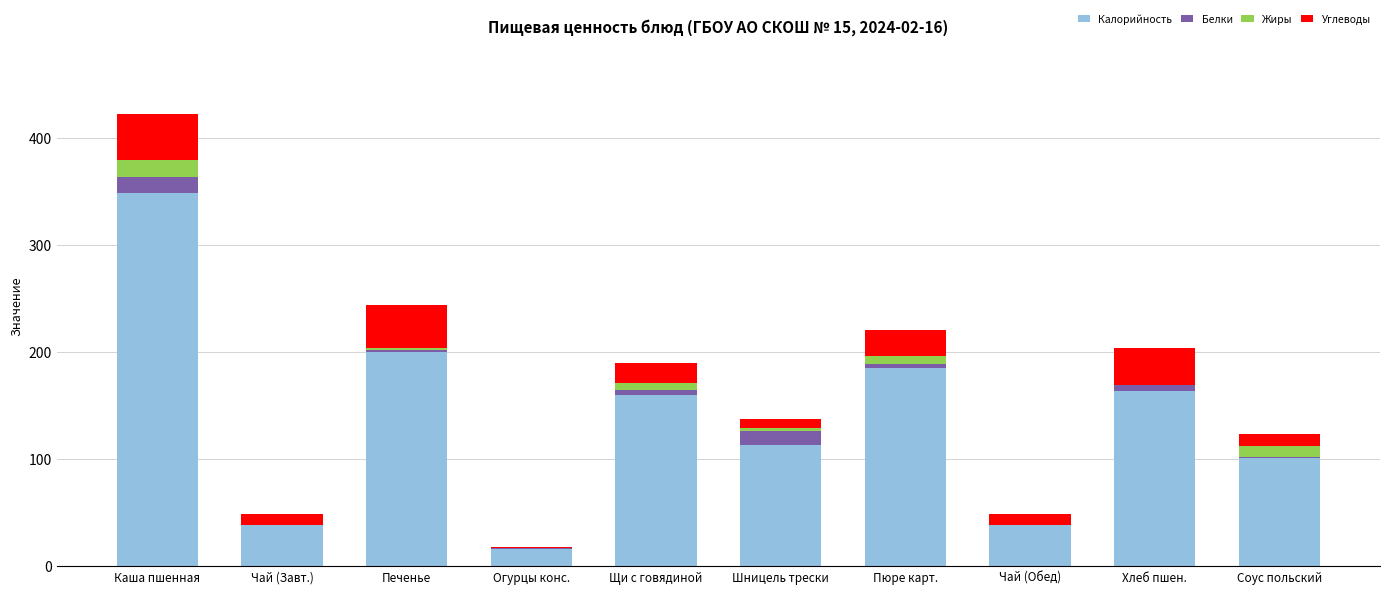

Count the number of data series in this chart.

4